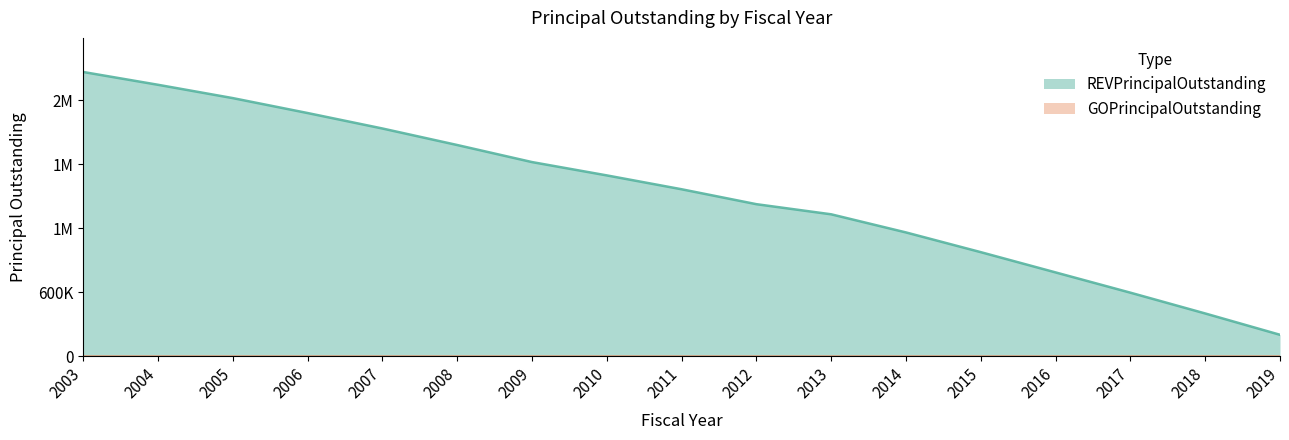

How many series are shown in this chart?

1